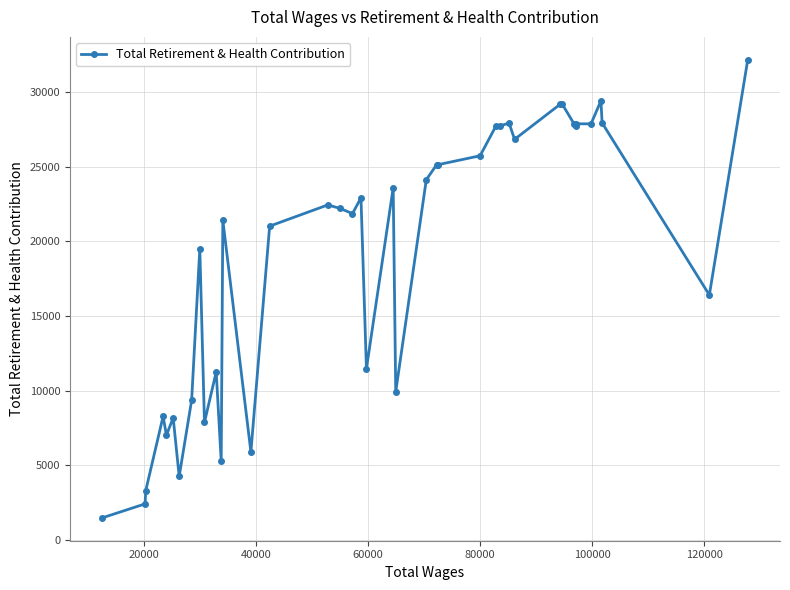

True or false: the data has more than 1 interior local peaks.

True